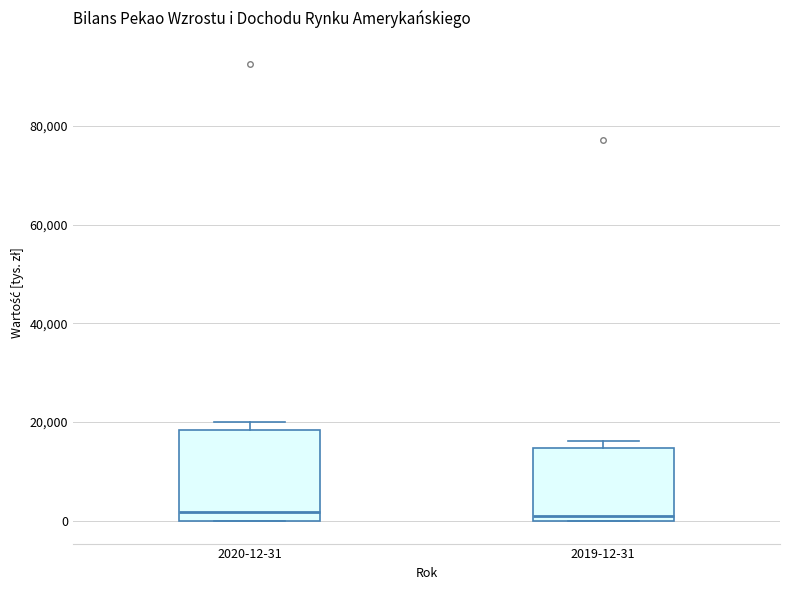

Comparing the boxes themselves (not the whiskers), which one is the tallest?

2020-12-31